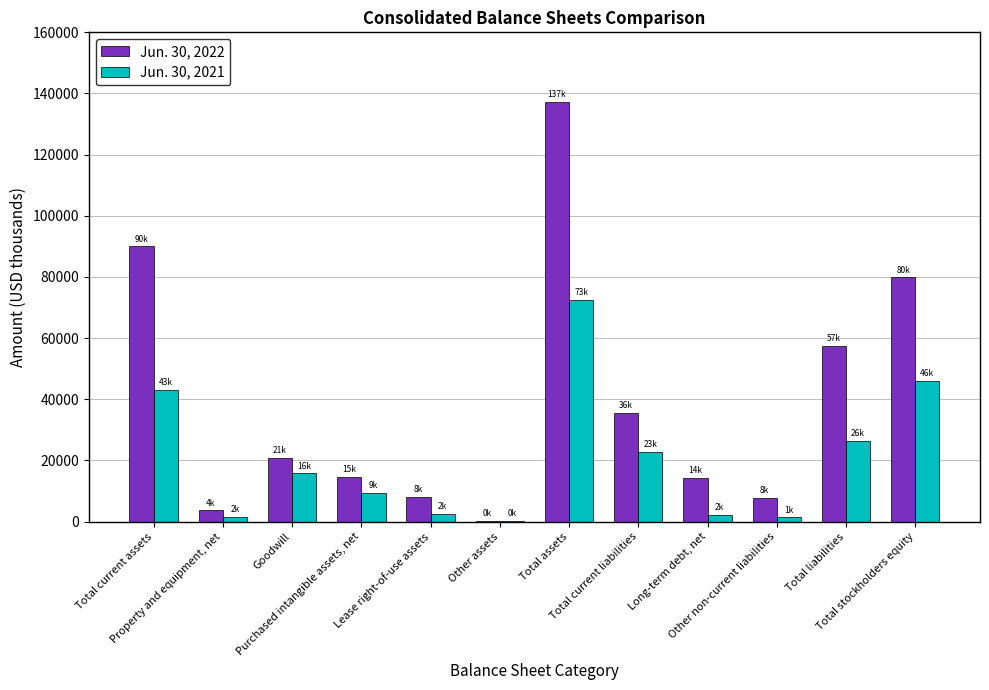

How many series are shown in this chart?

2